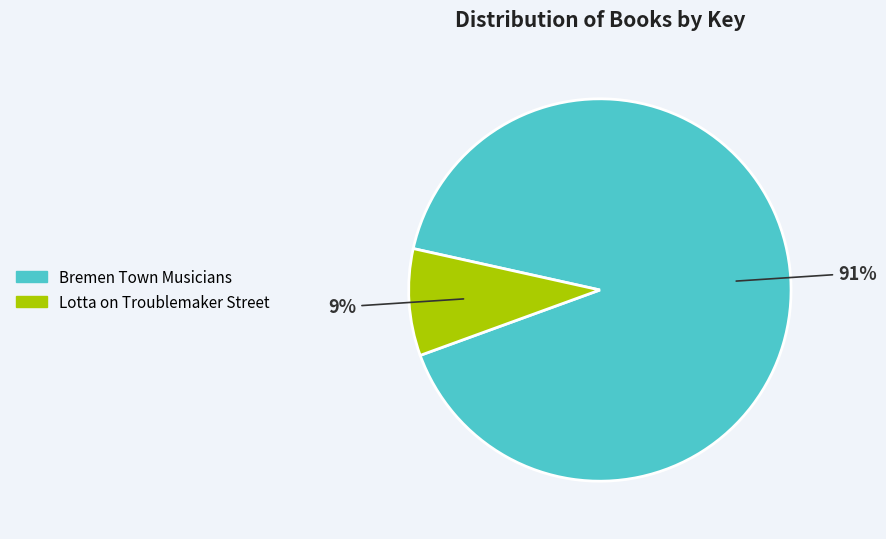

True or false: Lotta on Troublemaker Street accounts for 9% of the total.

True